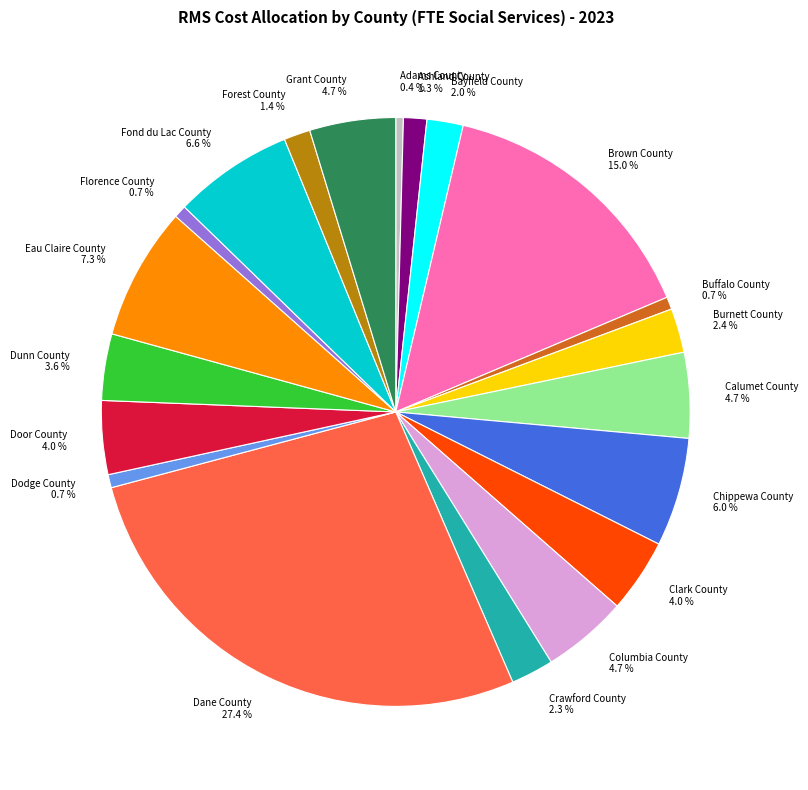

Between Chippewa County and Grant County, which is larger?

Chippewa County